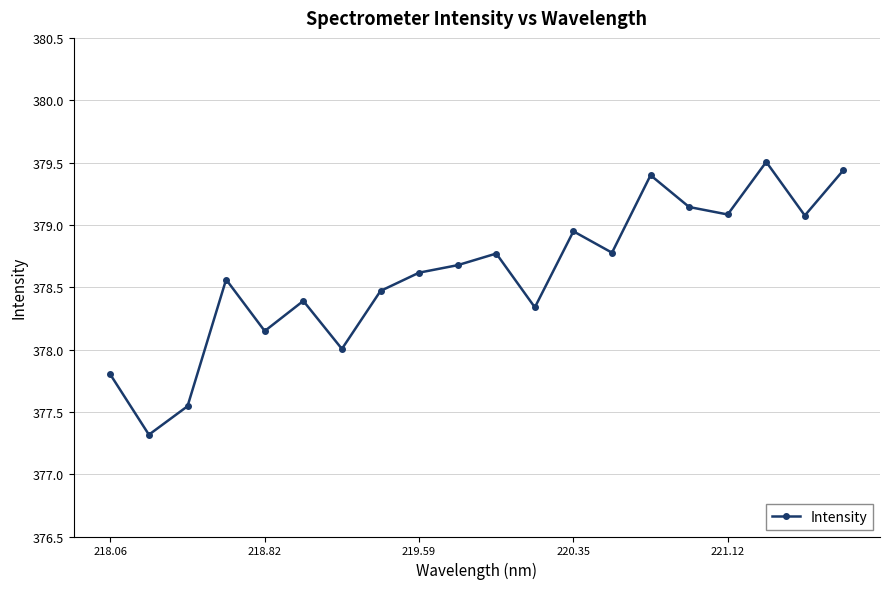

What is the difference between the maximum and minimum values?

2.2